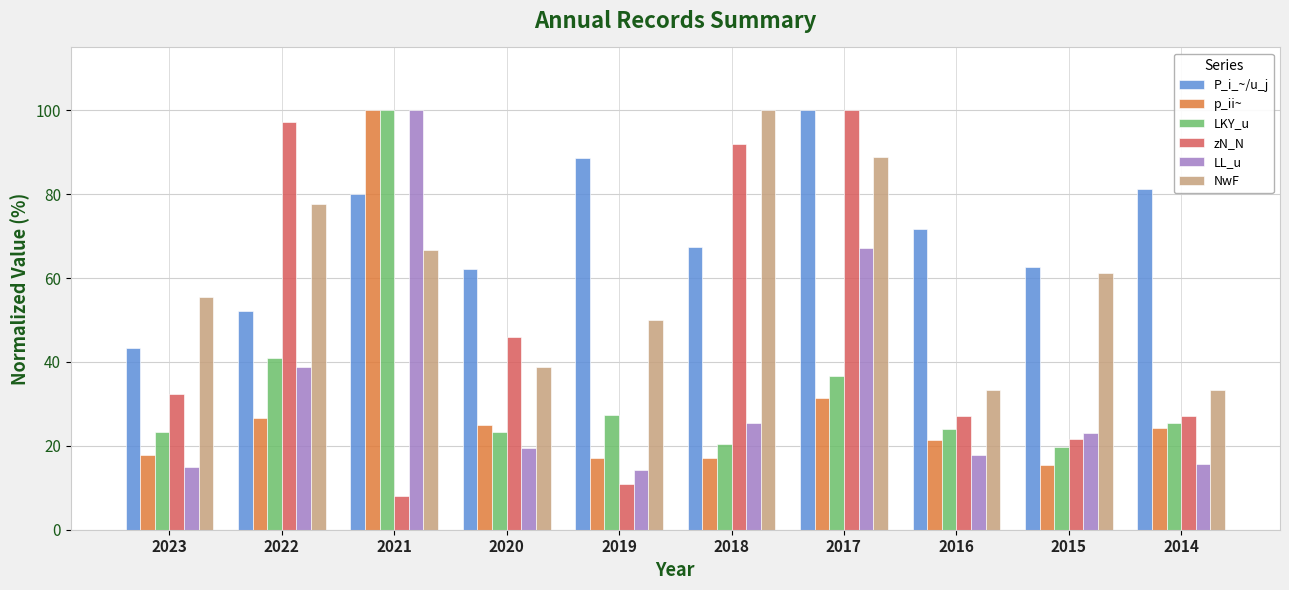

Where is zN_N nearest to the value 54?

2020